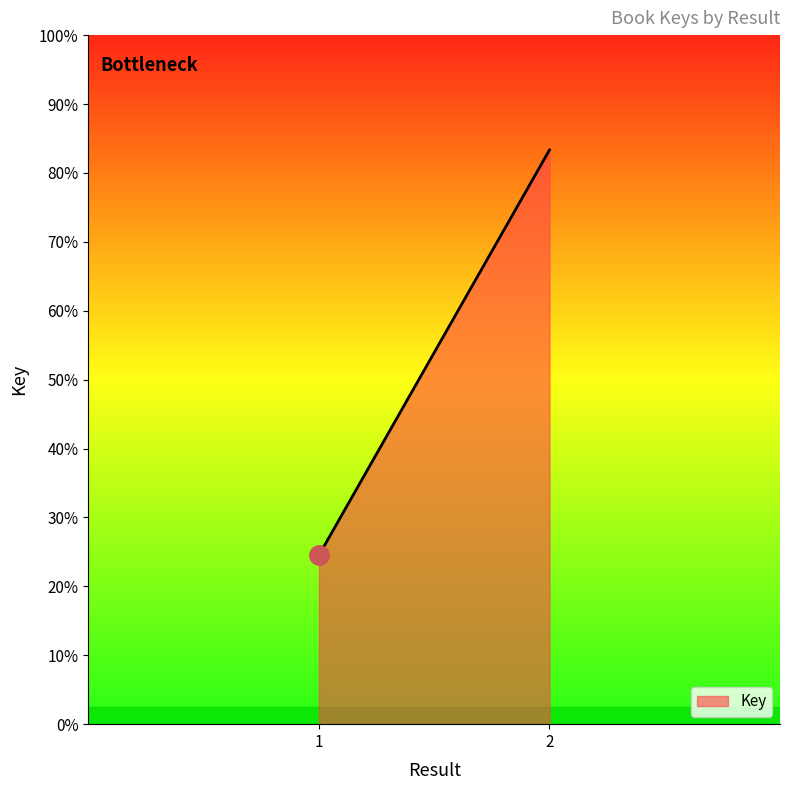

What is the value of the 2nd point from the left?

560276108